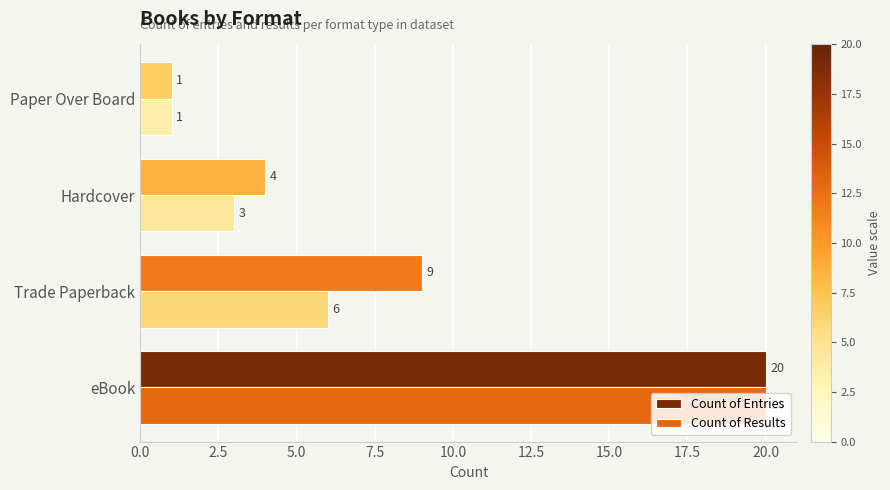

What is the average value of the Count of Results series?

8